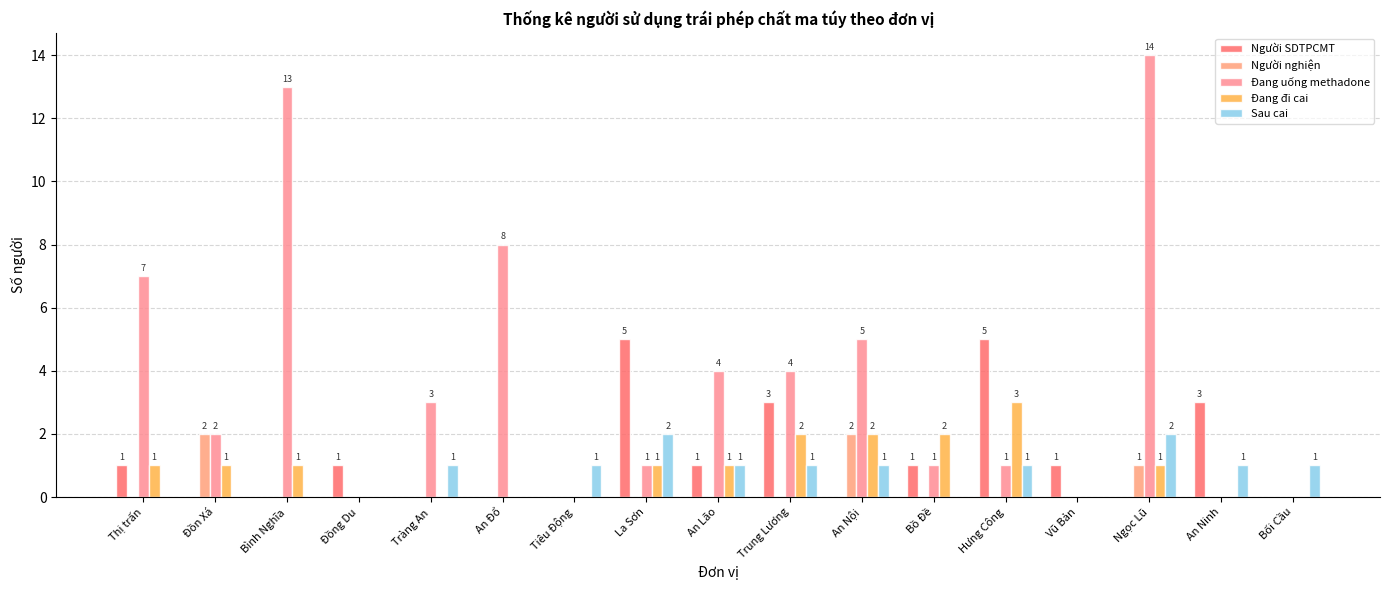

How many groups of bars are there?

17